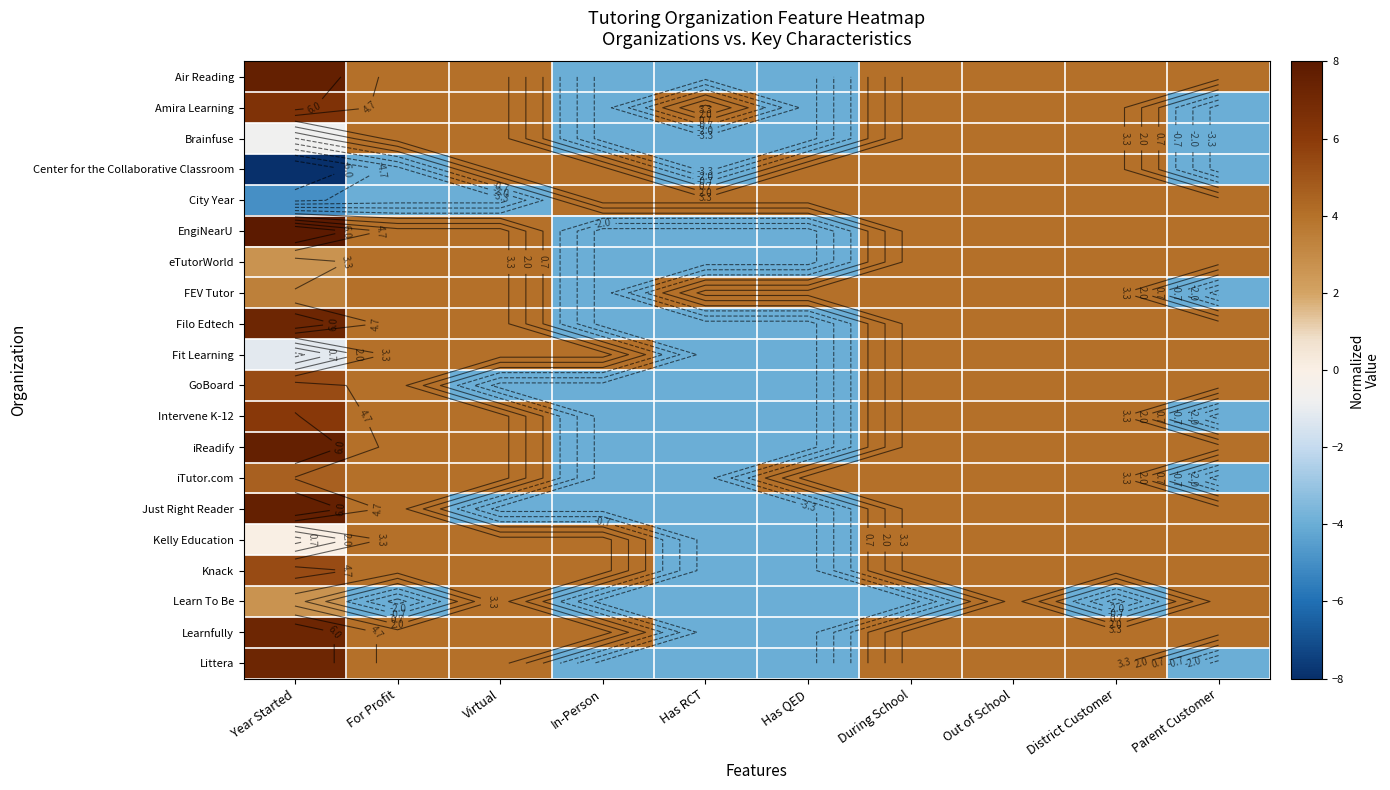

What value does the eTutorWorld series have at Has RCT?

-4.0